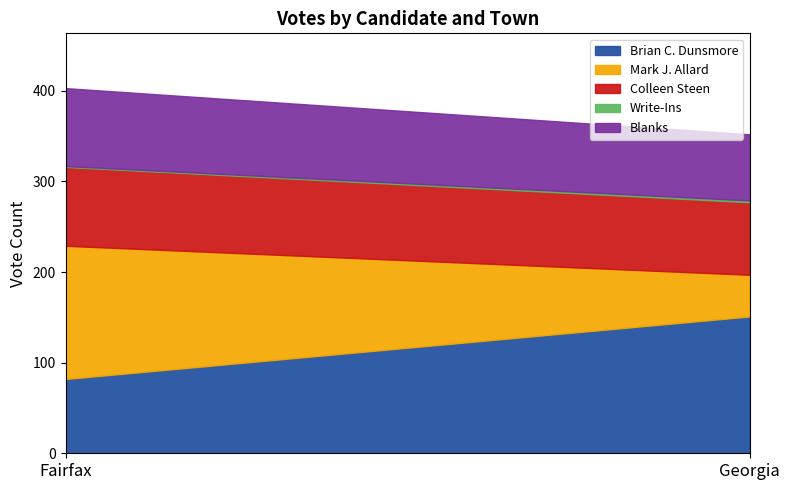

Where is Brian C. Dunsmore nearest to the value 116?

Fairfax